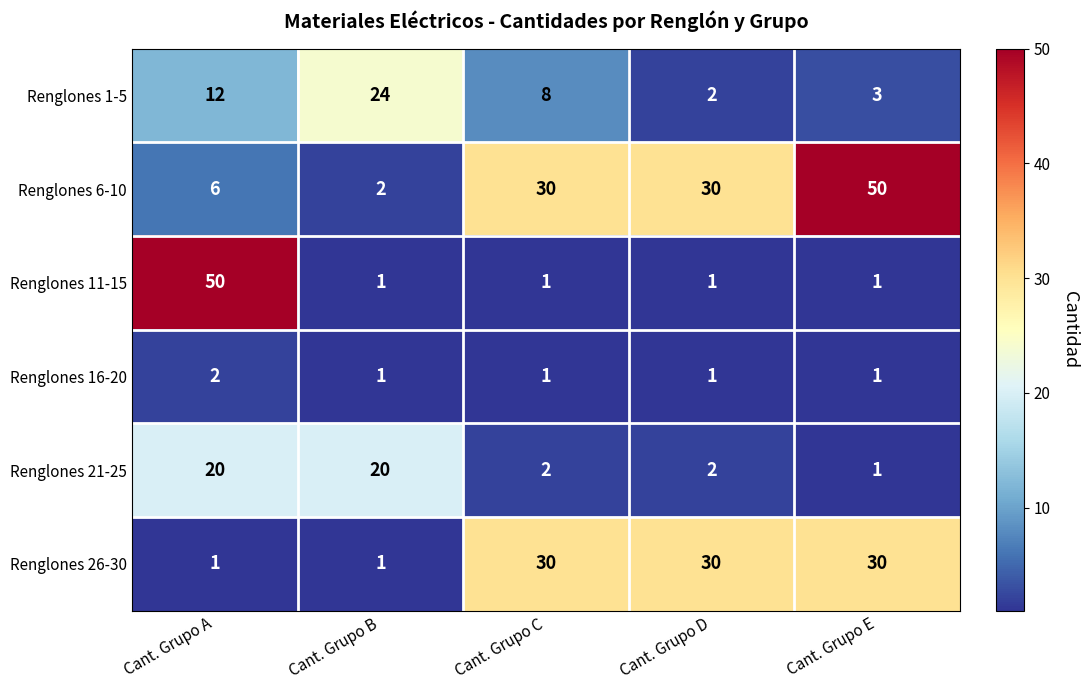

Where is Renglones 1-5 nearest to the value 13?

Cant. Grupo A